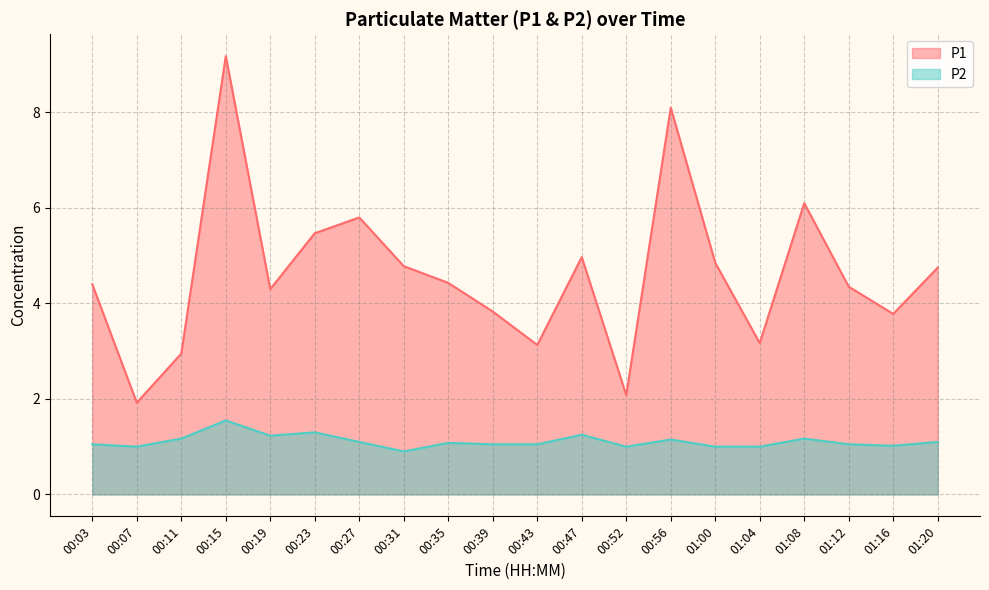

Rank the series at 00:07 from highest to lowest value.

P1, P2